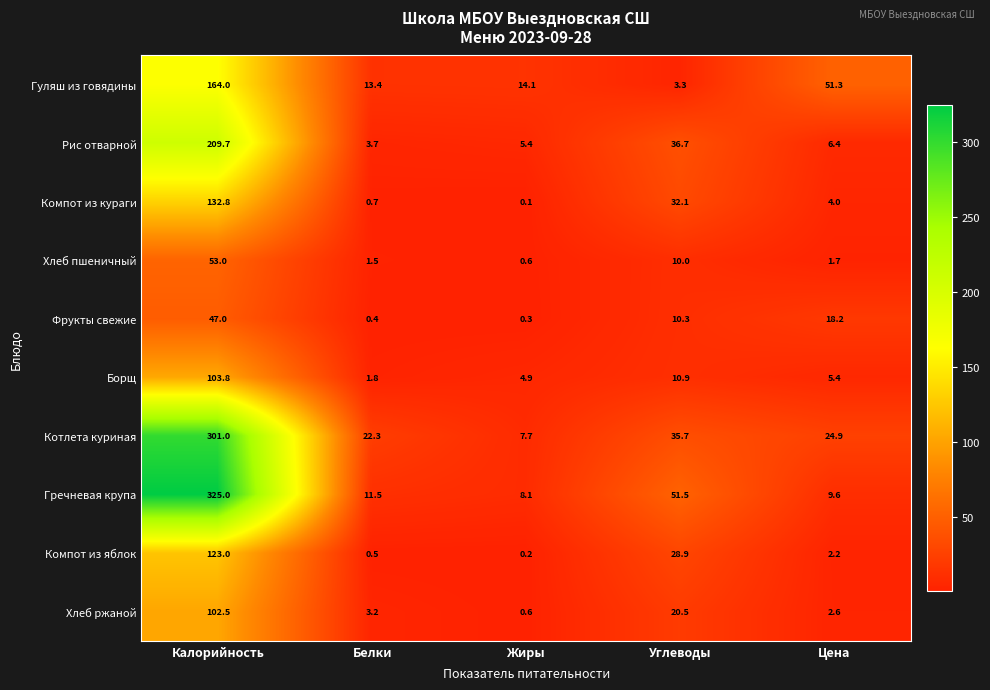

The value of Гречневая крупа at Белки is 20.4. True or false?

False